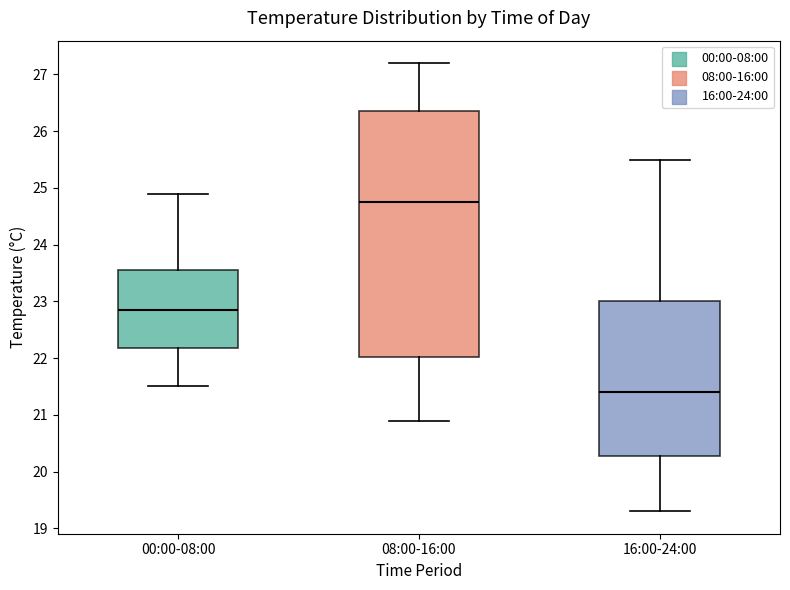

Reading left to right, read every box against the y-axis: the position of its median line, the range the box covers, and the ends of its whiskers. The values are not printed on the chart, so give them approximately, as read against the axis.

00:00-08:00: median 22.9, box 22.2 to 23.6, whiskers 21.5 to 24.9
08:00-16:00: median 24.8, box 22.0 to 26.4, whiskers 20.9 to 27.2
16:00-24:00: median 21.4, box 20.3 to 23.0, whiskers 19.3 to 25.5